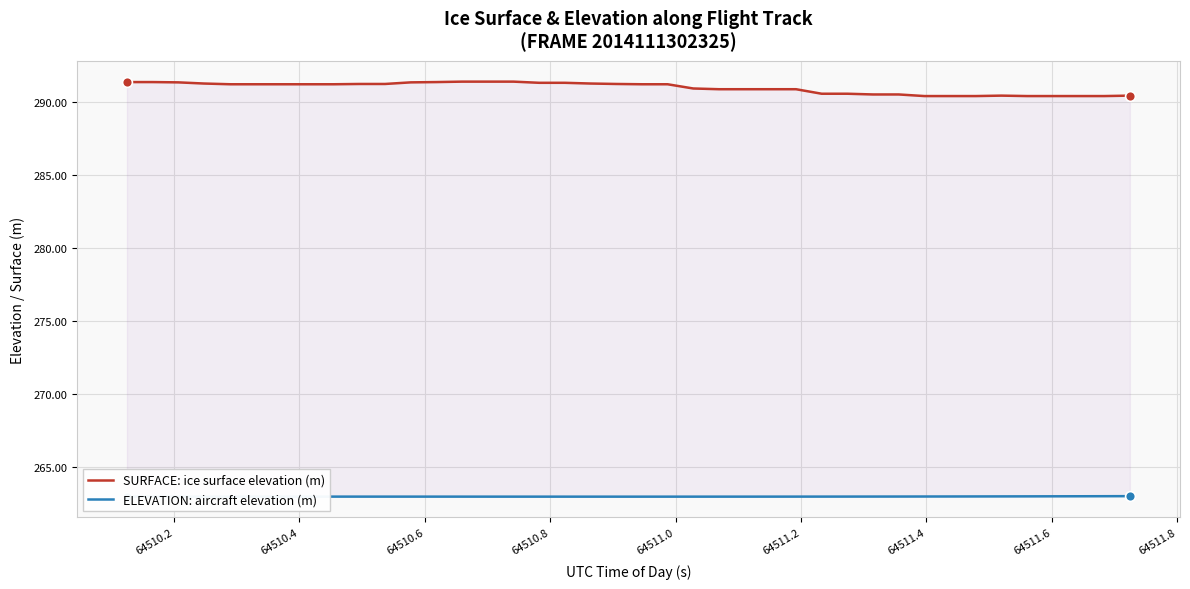

What are all the series names shown in the legend?

SURFACE: ice surface elevation (m), ELEVATION: aircraft elevation (m)